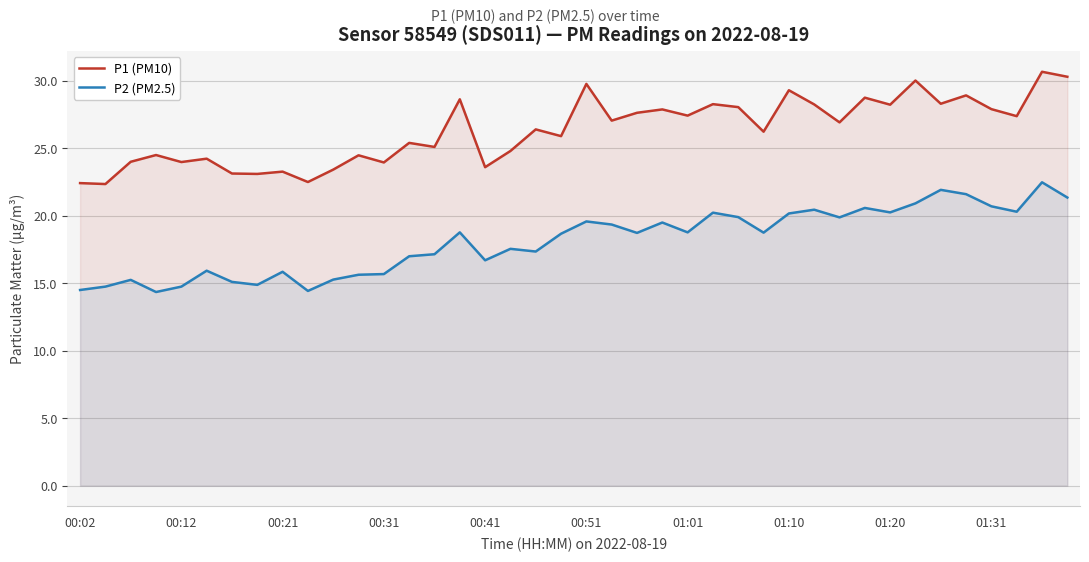

What is the value of the P1 (PM10) point at the 40th from the left?

30.3